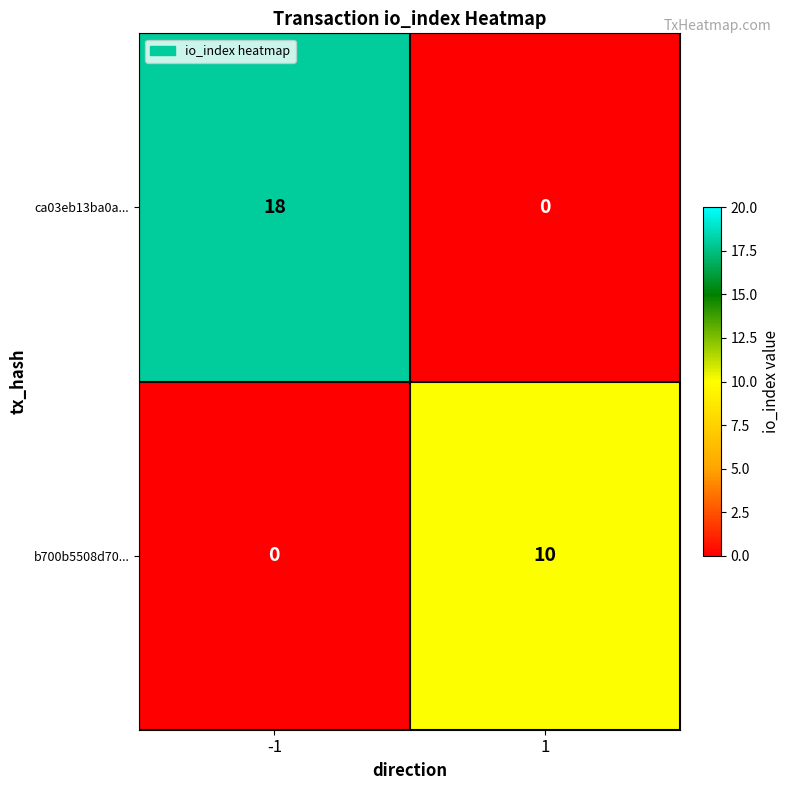

What is the sum of all ca03eb13ba0a... values?

18